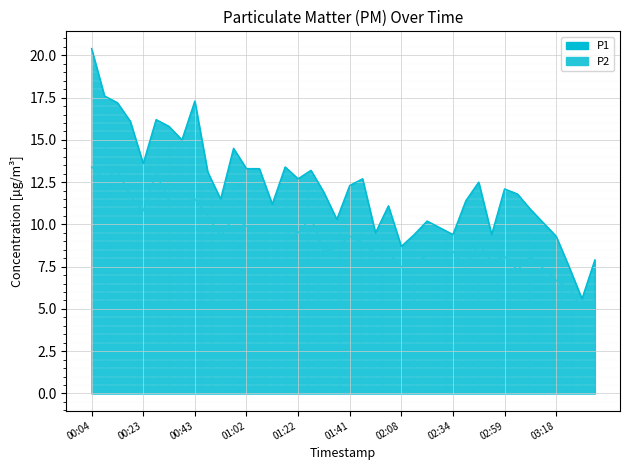

At which category does the chart reach its peak across all series?

00:04